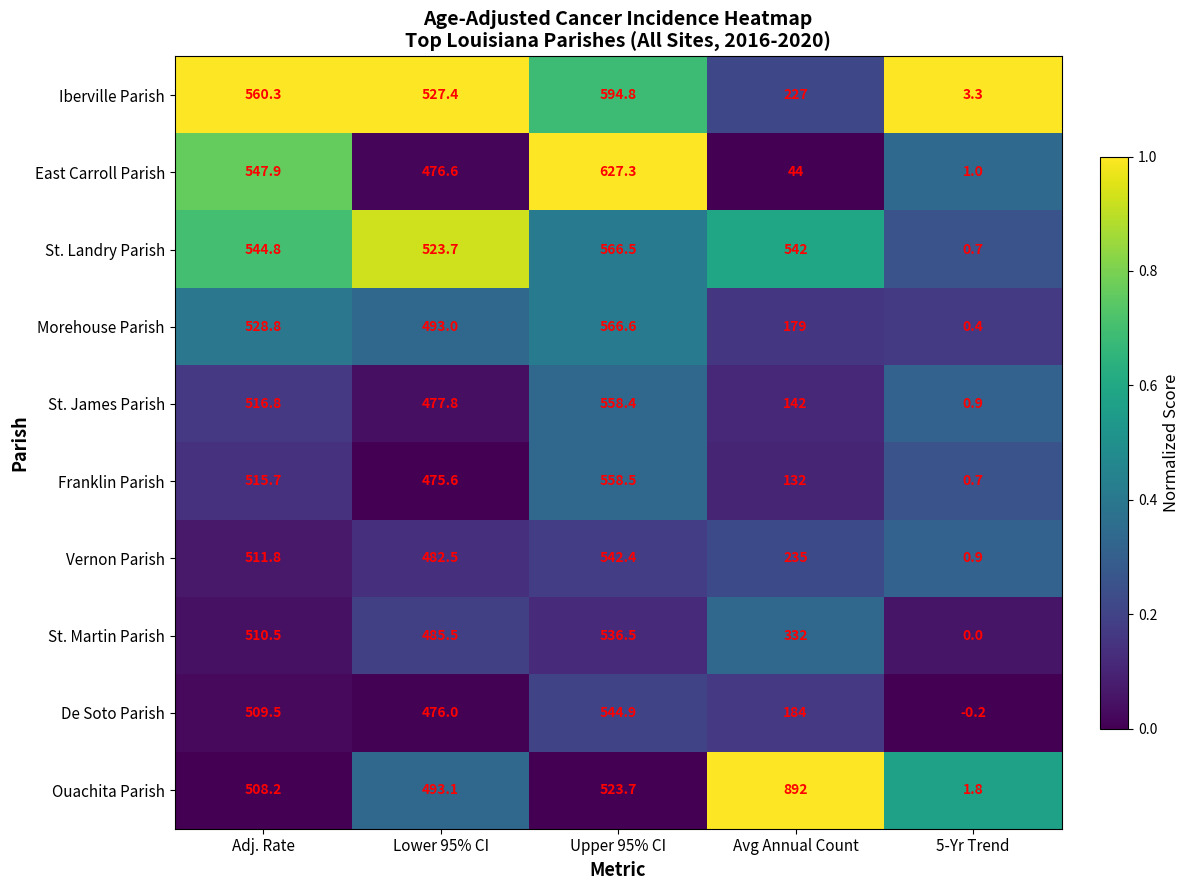

Which series changed the most between Adj. Rate and Lower 95% CI?

East Carroll Parish